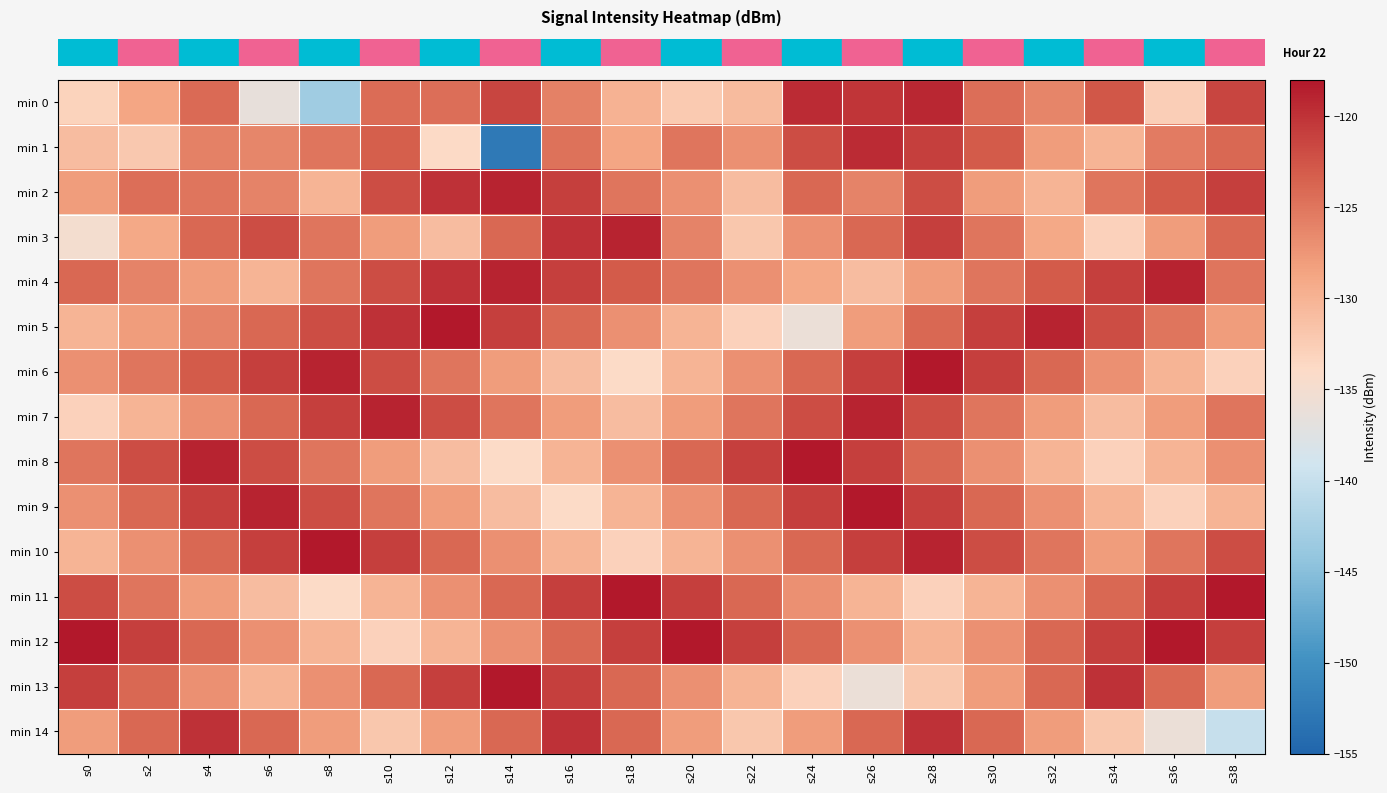

Which has a higher value, s38 or s14?

s14